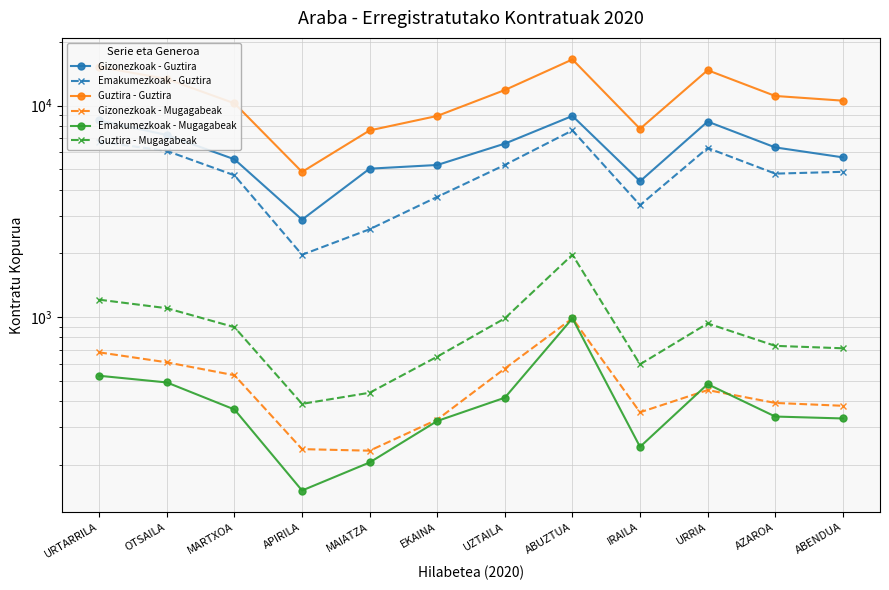

Does the chart have visible grid lines?

Yes